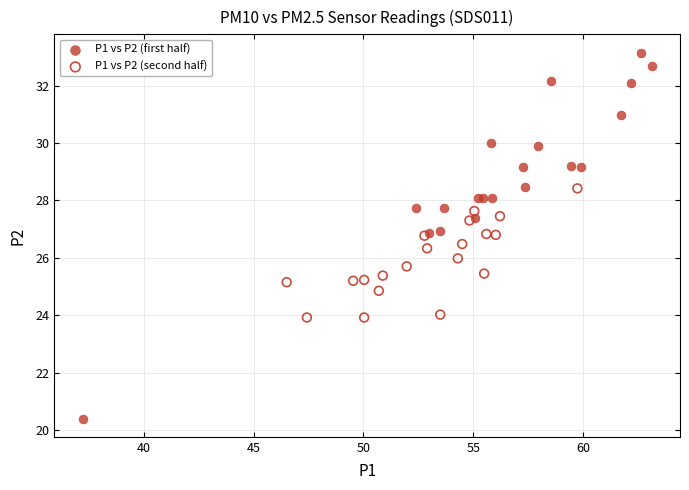

Which series has the largest Y range (max minus min)?

P1 vs P2 (first half)